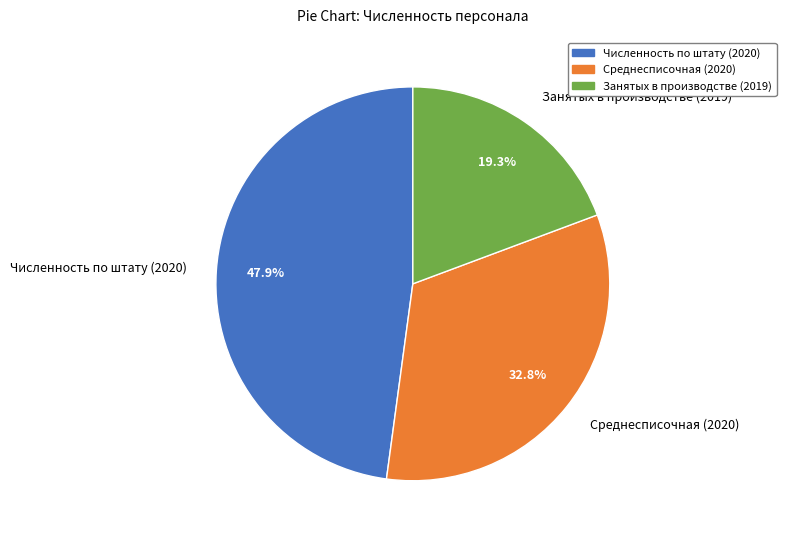

Which category has the biggest portion of the pie?

Численность по штату (2020)